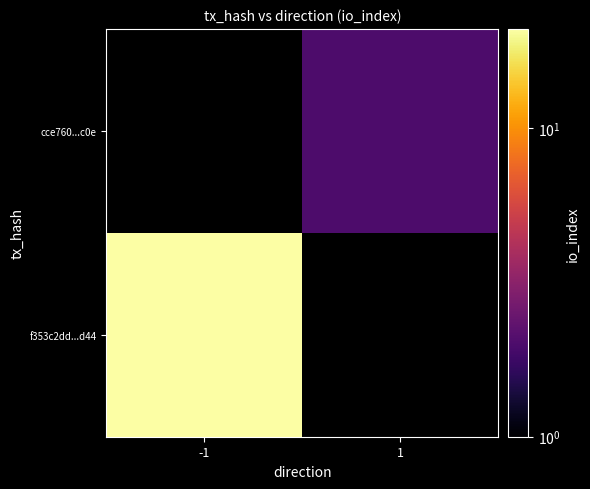

At 1, list the series in order from largest to smallest.

f353c2dd...d44, cce760...c0e